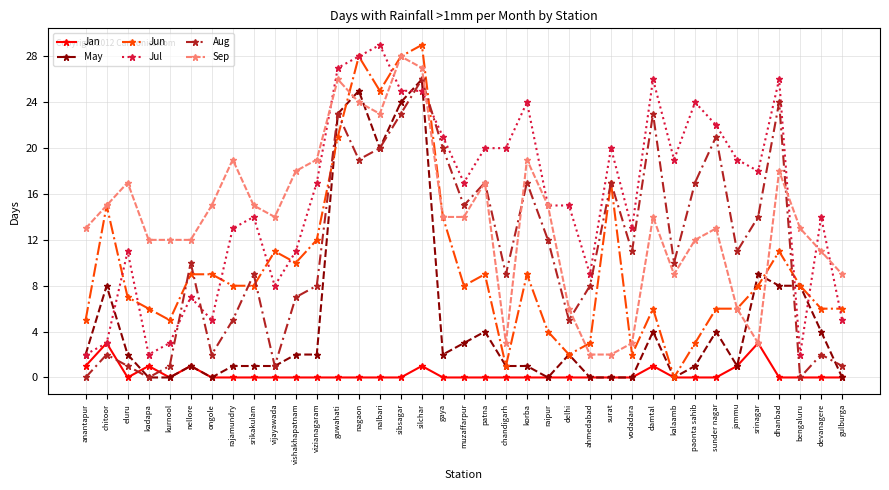

Is it true that Jul equals 1 at chitoor?

False